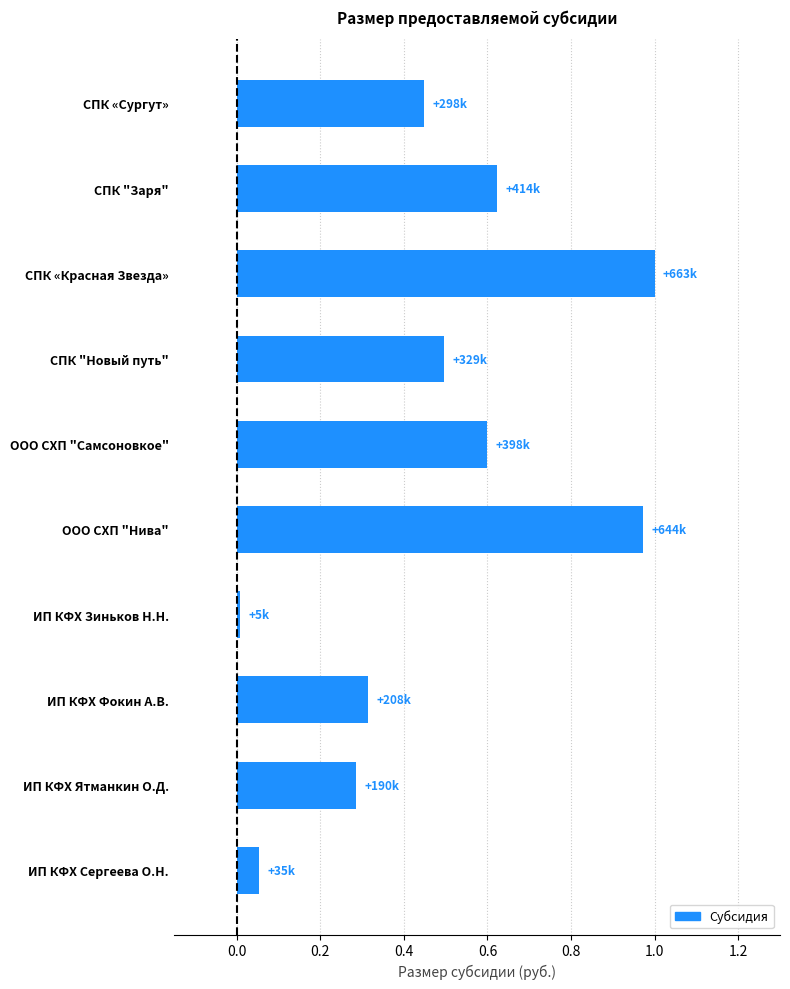

True or false: the data shows 0.3 at ИП КФХ Ятманкин О.Д..

True